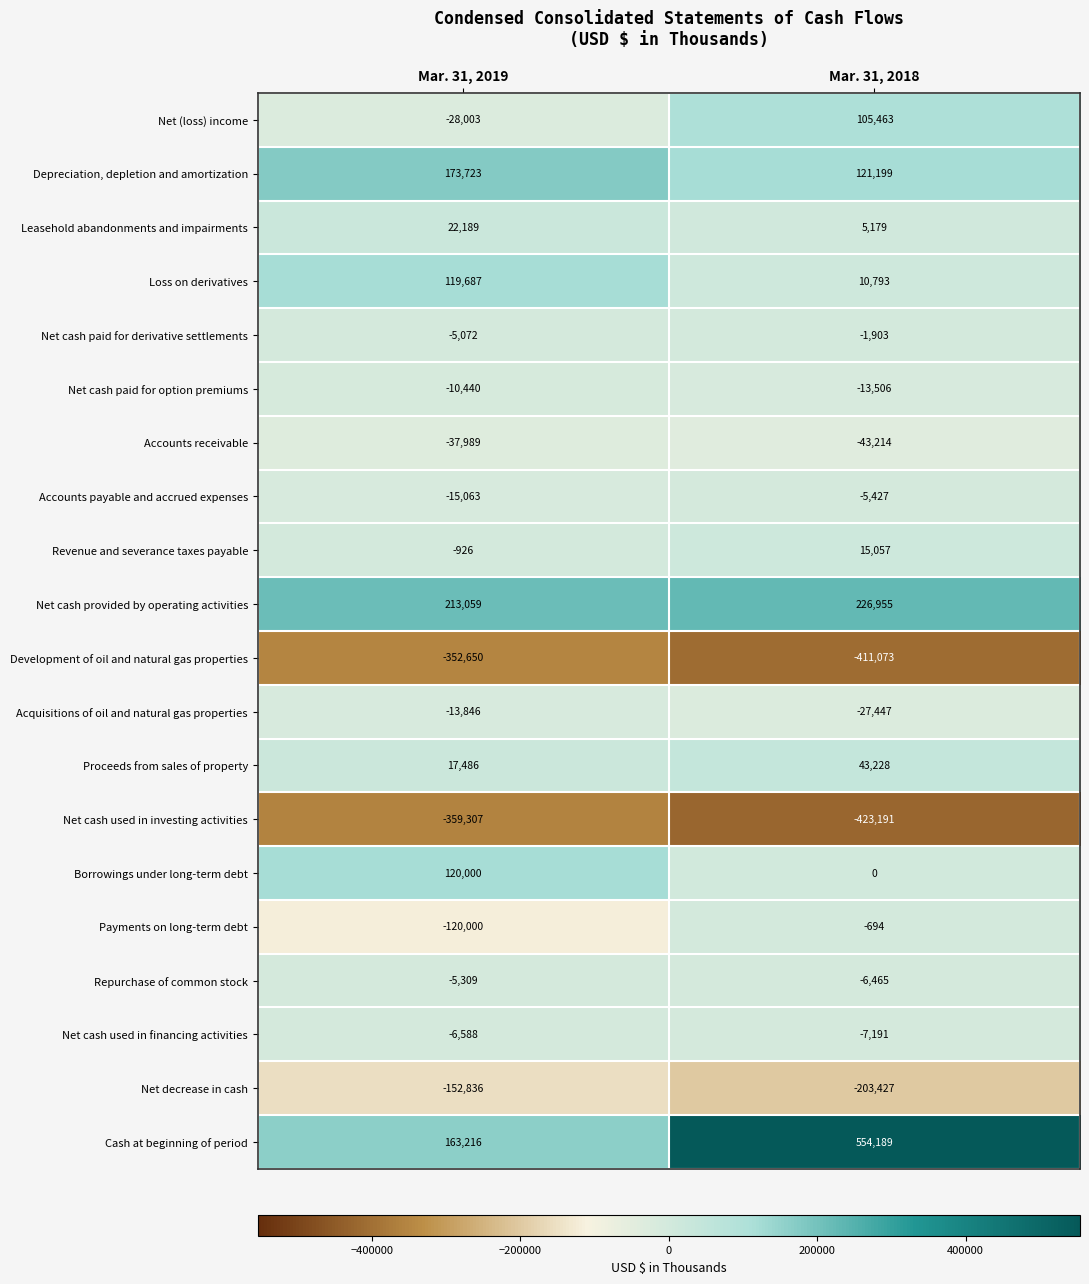

What is the minimum value shown in the chart?

-423191